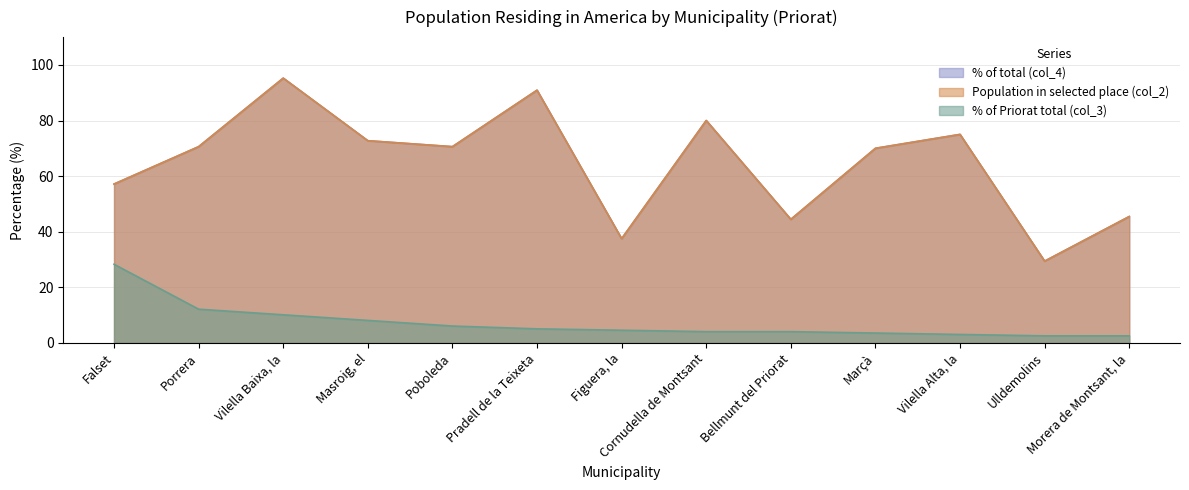

Is the value of % of total (col_4) at Cornudella de Montsant greater than the value of Population in selected place (col_2) at Vilella Alta, la?

Yes